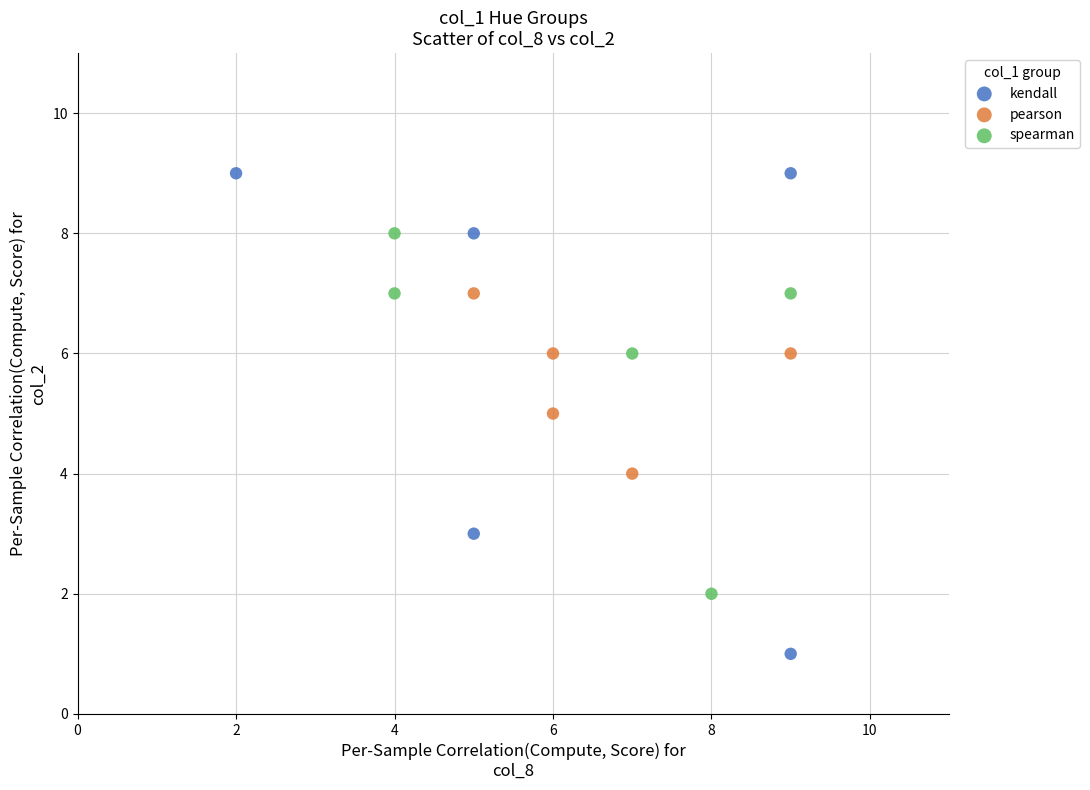

Which series contains the highest Y value?

kendall